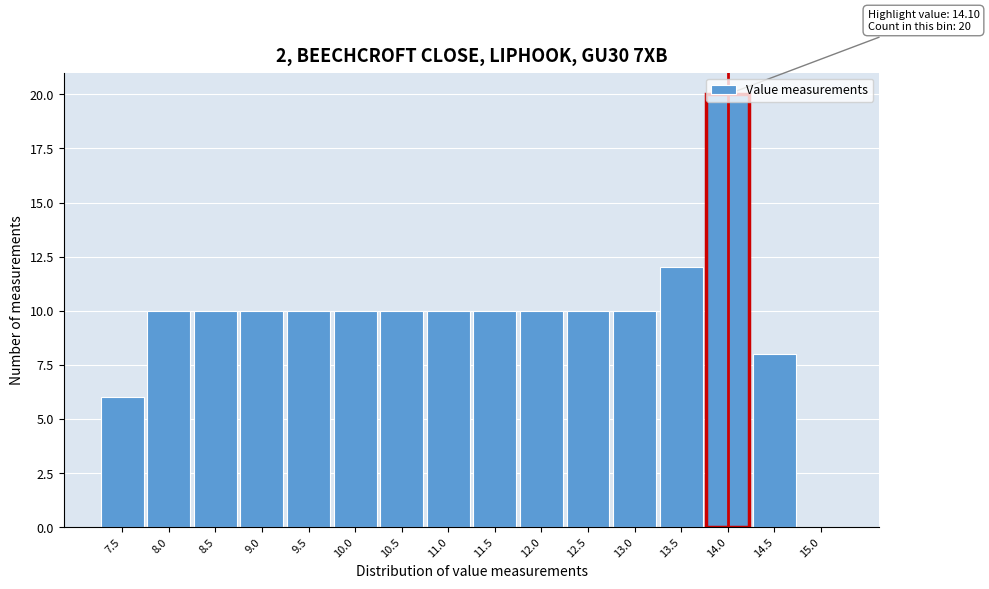

Over which range of the x-axis is the bar tallest?

13.75 to 14.25